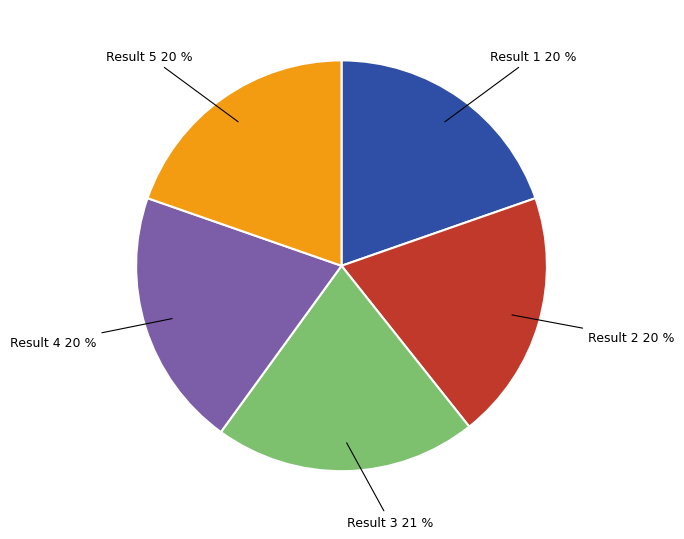

Approximately how many times larger is the value at Result 4 compared to Result 3?

1.0